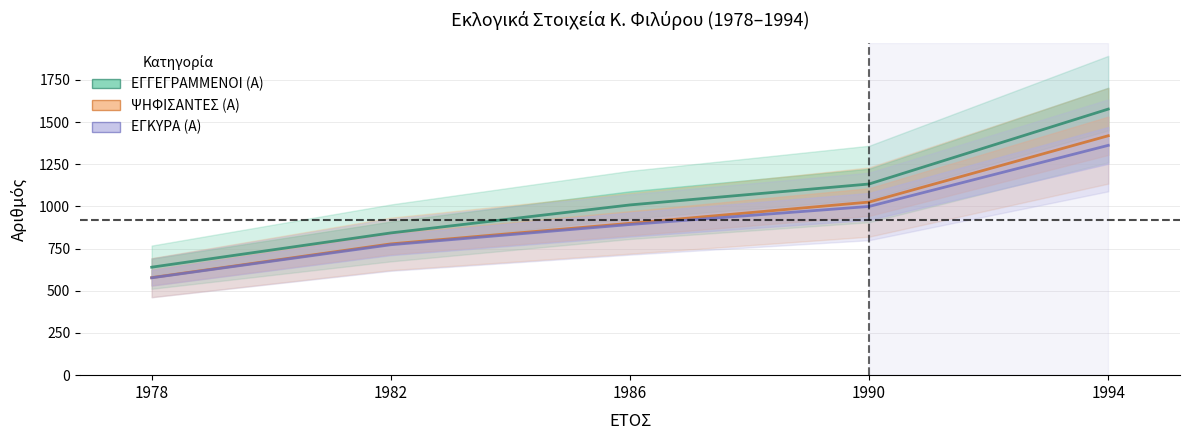

The ΕΓΚΥΡΑ (Α) series shows 773 at 1982. True or false?

True